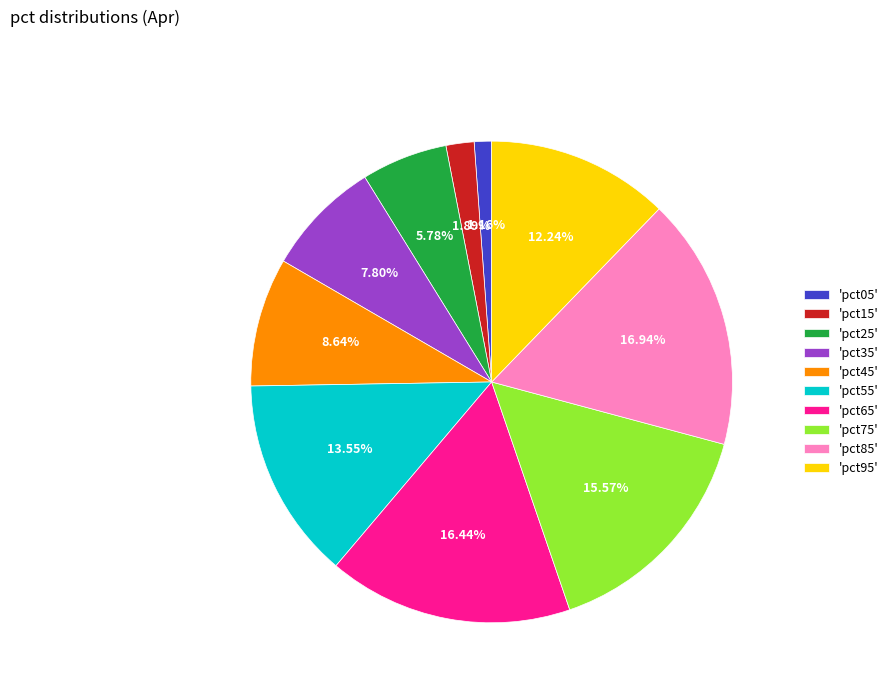

Does 'pct95' represent more than half of the total?

No